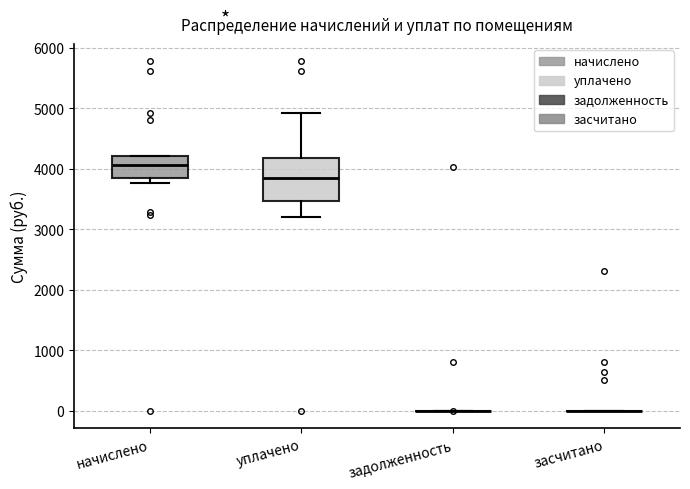

Reading left to right, transcribe this box plot: for each box, give where its median line is, the range the box spans, and where its two whiskers end, as read against the y-axis. The values are not printed on the chart, so give them approximately, as read against the axis.

начислено: median 4100, box 3800 to 4200, whiskers 3800 (just below the box's lower edge) to 4200
уплачено: median 3900, box 3500 to 4200, whiskers 3200 to 4900
задолженность: box collapsed to a line at 0, whiskers 0 to 0
засчитано: box collapsed to a line at 0, whiskers 0 to 0